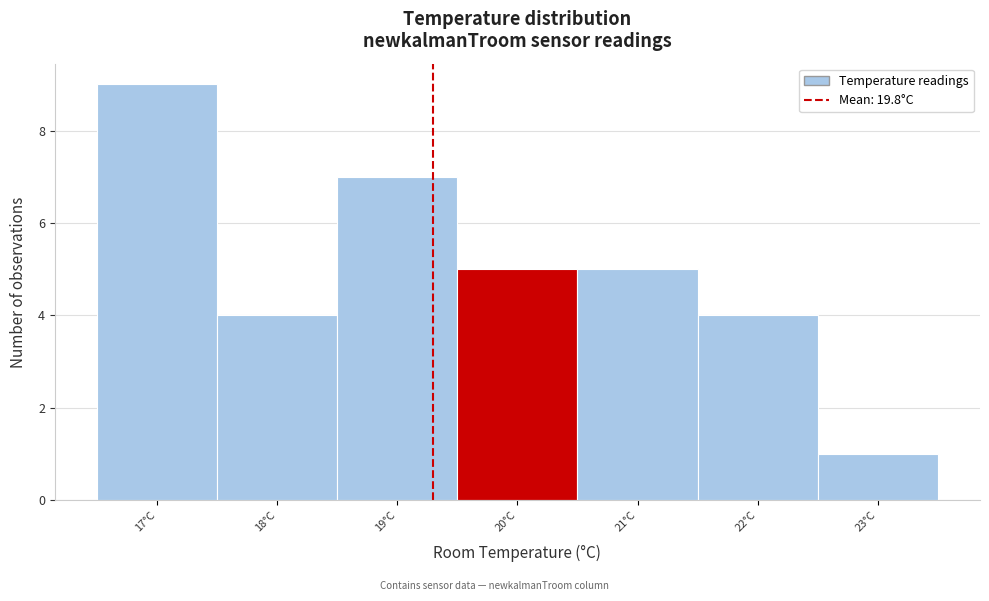

Reading left to right, transcribe all the data shown in this chart.

9	4	7	5	5	4	1